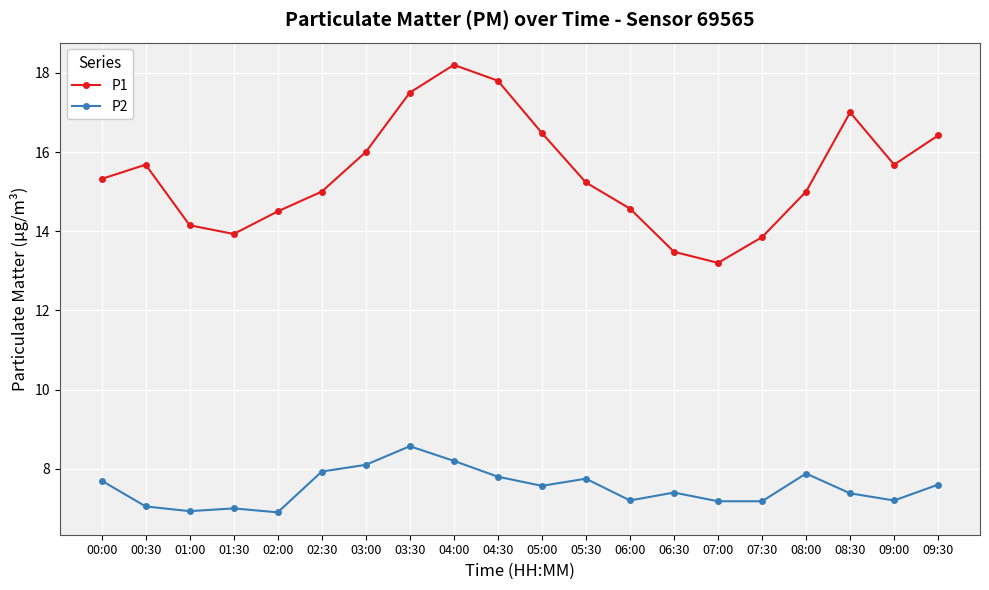

At which label does P1 reach its peak?

04:00